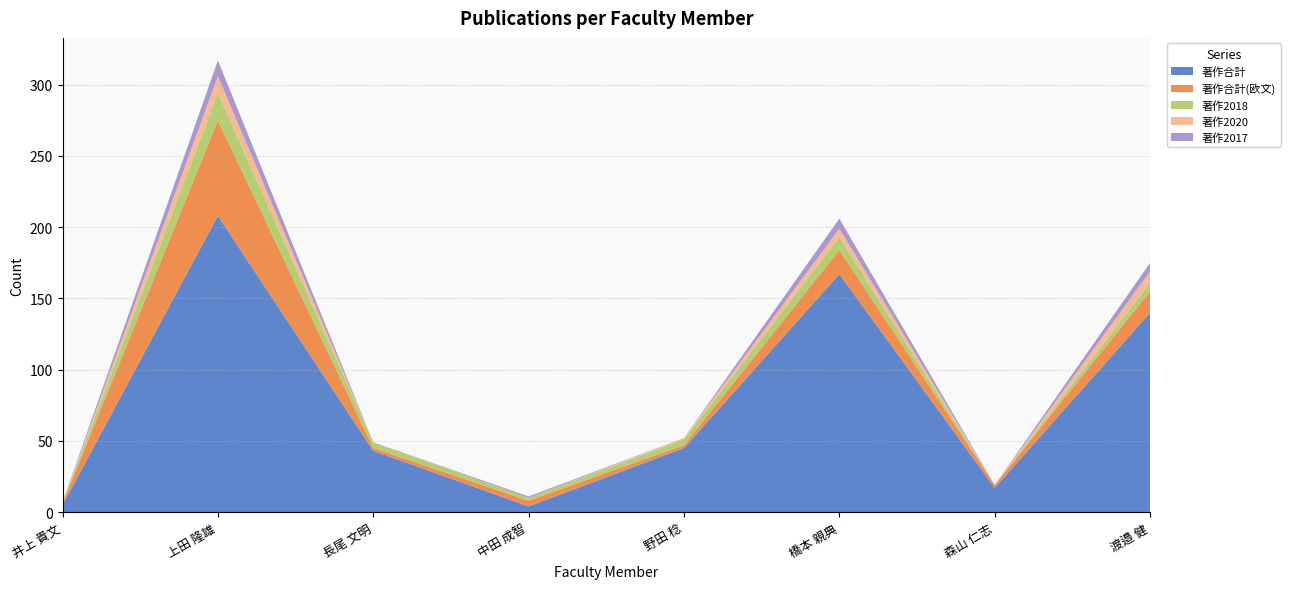

Reading left to right, transcribe all the data shown in this chart.

著作合計: 5	208	43	4	45	167	17	140
著作合計(欧文): 1	67	2	4	2	17	2	15
著作2018: 1	19	4	2	4	9	0	6
著作2020: 0	12	0	0	1	6	0	8
著作2017: 0	11	0	1	0	7	0	6